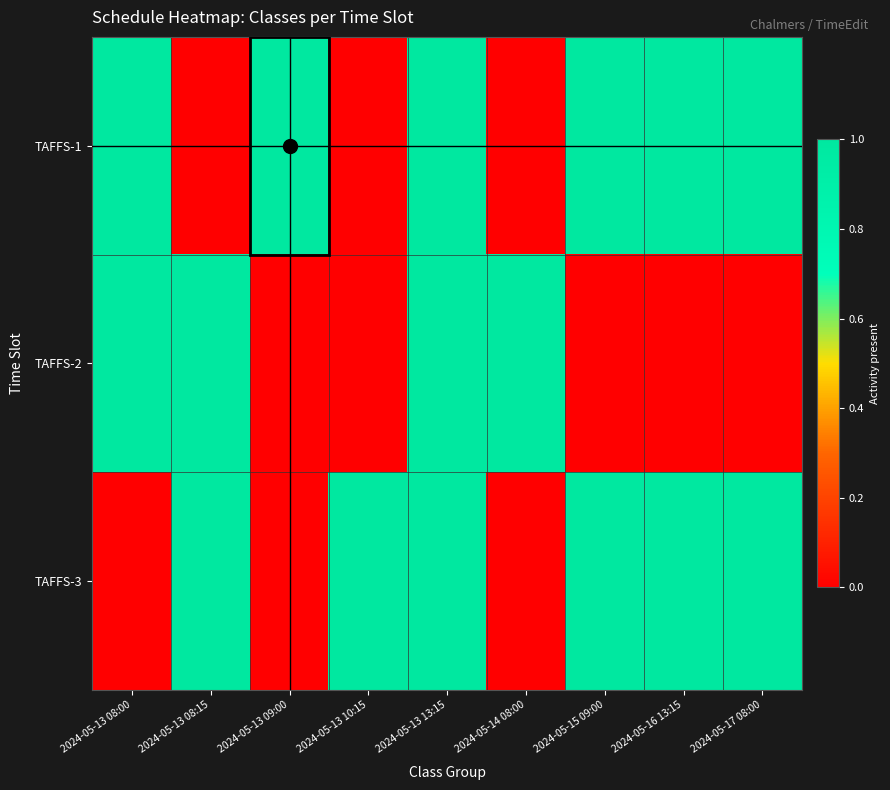

Reading left to right, what are all the values shown in this chart?

TAFFS-1: 2024-05-13 08:00=1	2024-05-13 08:15=0	2024-05-13 09:00=1	2024-05-13 10:15=0	2024-05-13 13:15=1	2024-05-14 08:00=0	2024-05-15 09:00=1	2024-05-16 13:15=1	2024-05-17 08:00=1
TAFFS-2: 2024-05-13 08:00=1	2024-05-13 08:15=1	2024-05-13 09:00=0	2024-05-13 10:15=0	2024-05-13 13:15=1	2024-05-14 08:00=1	2024-05-15 09:00=0	2024-05-16 13:15=0	2024-05-17 08:00=0
TAFFS-3: 2024-05-13 08:00=0	2024-05-13 08:15=1	2024-05-13 09:00=0	2024-05-13 10:15=1	2024-05-13 13:15=1	2024-05-14 08:00=0	2024-05-15 09:00=1	2024-05-16 13:15=1	2024-05-17 08:00=1